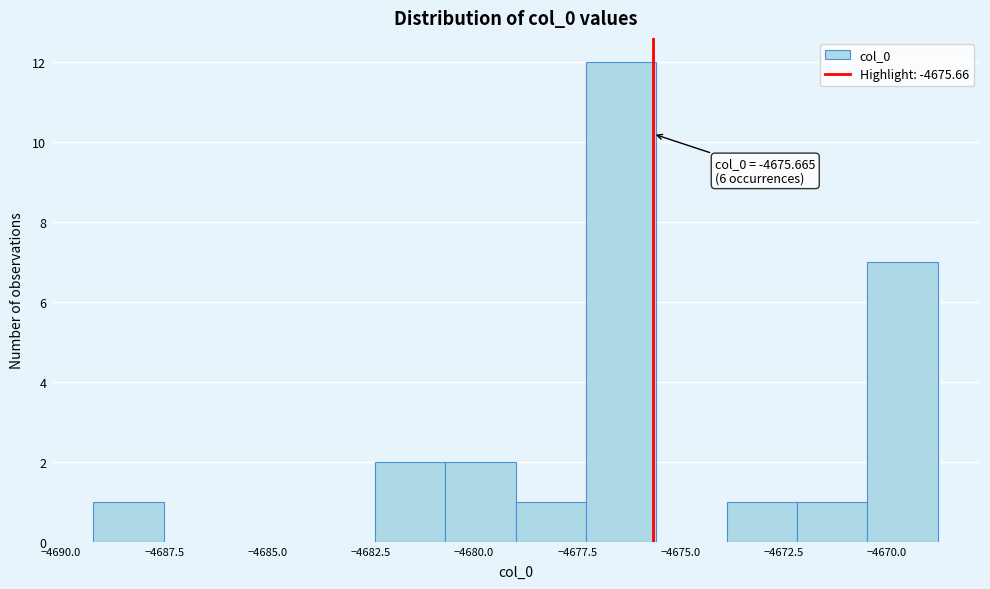

Around what value on the x-axis is the tallest bar? Give the approximate position of its centre, as read against the axis.

-4676.5